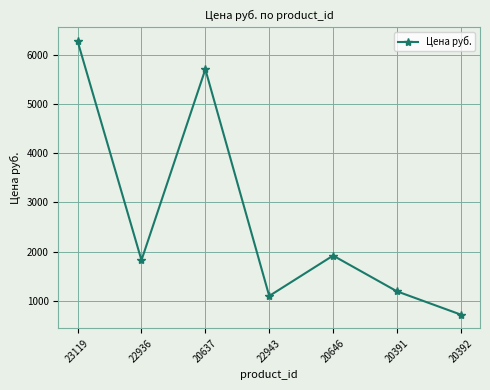

Rank the categories by value from highest to lowest.

23119, 20637, 20646, 22936, 20391, 22943, 20392